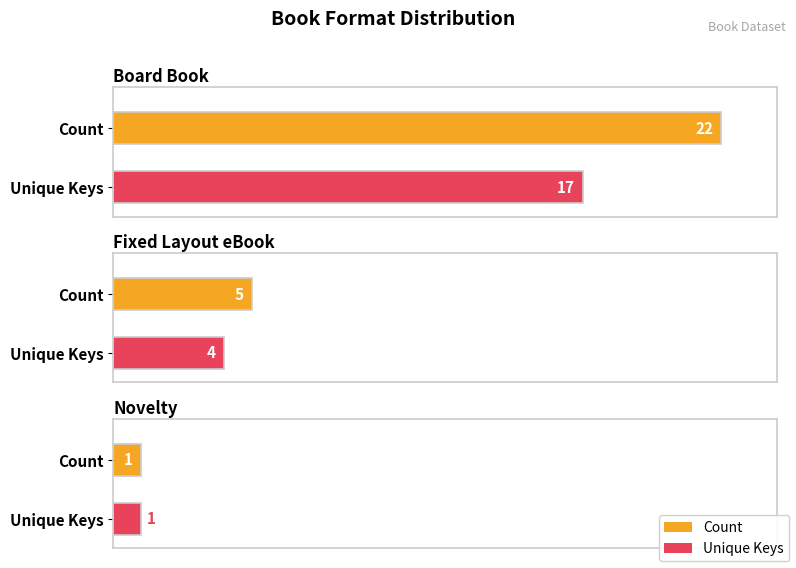

What is the label of the 2nd bar from the right?

Novelty